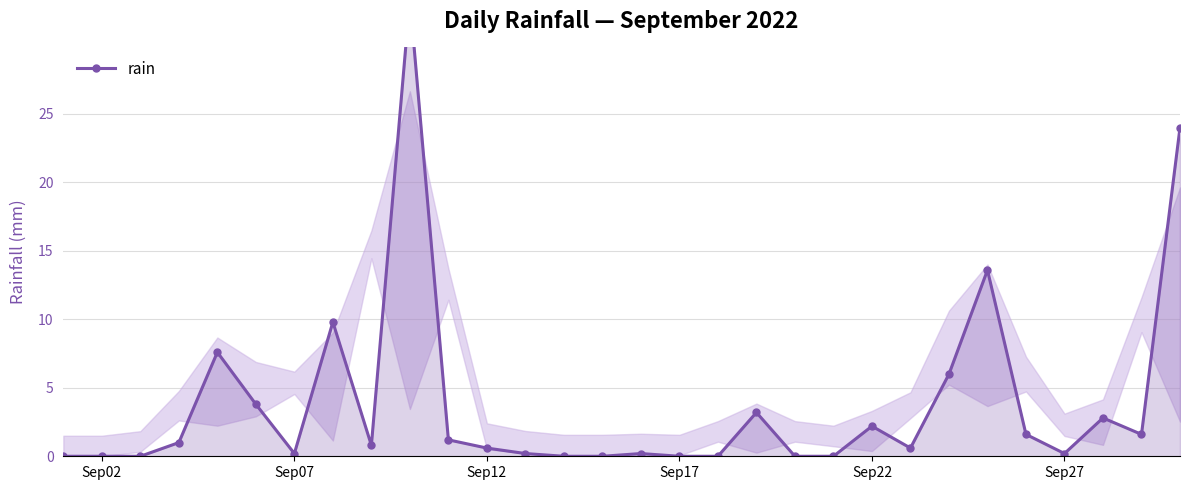

True or false: the data has more than 1 interior local peaks.

True